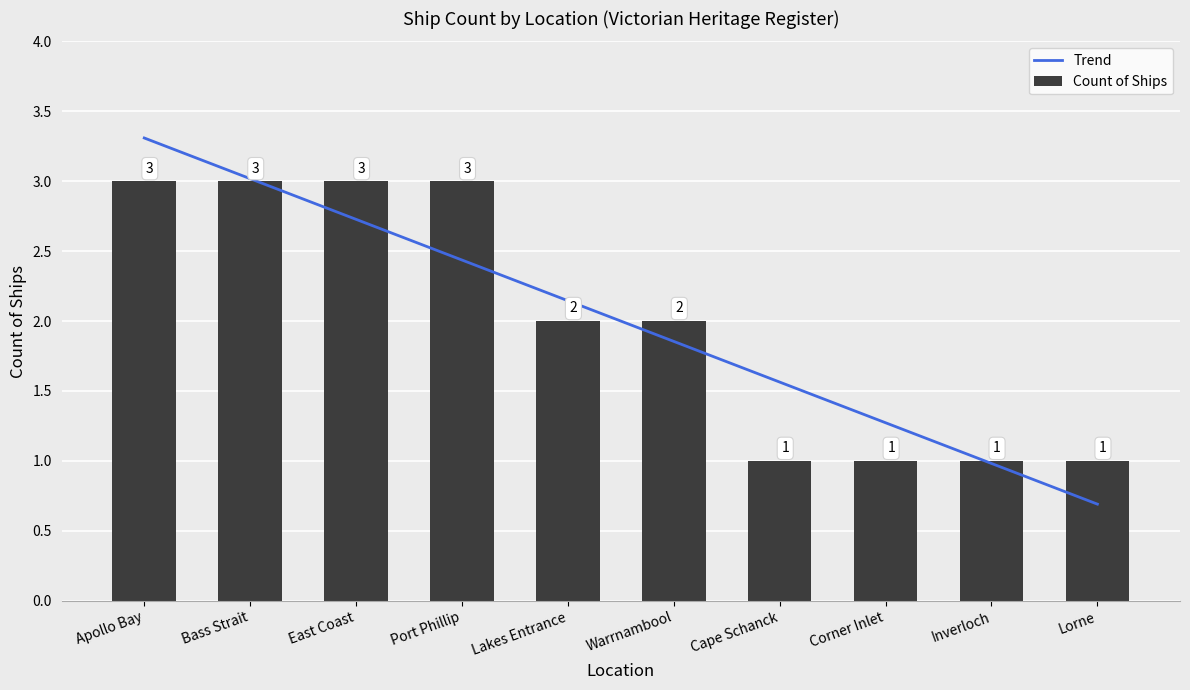

What is the difference between the maximum and minimum values in the Count of Ships series?

2